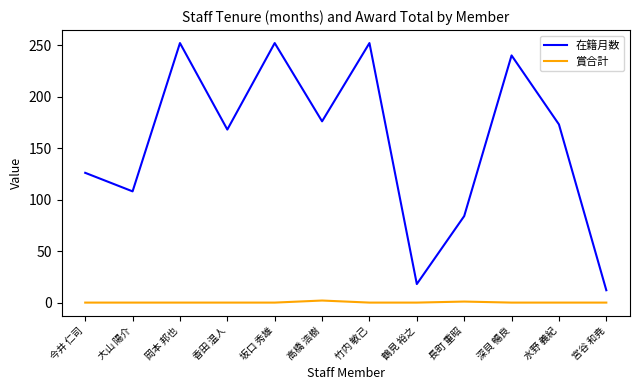

True or false: 在籍月数 and 賞合計 cross at least once.

False